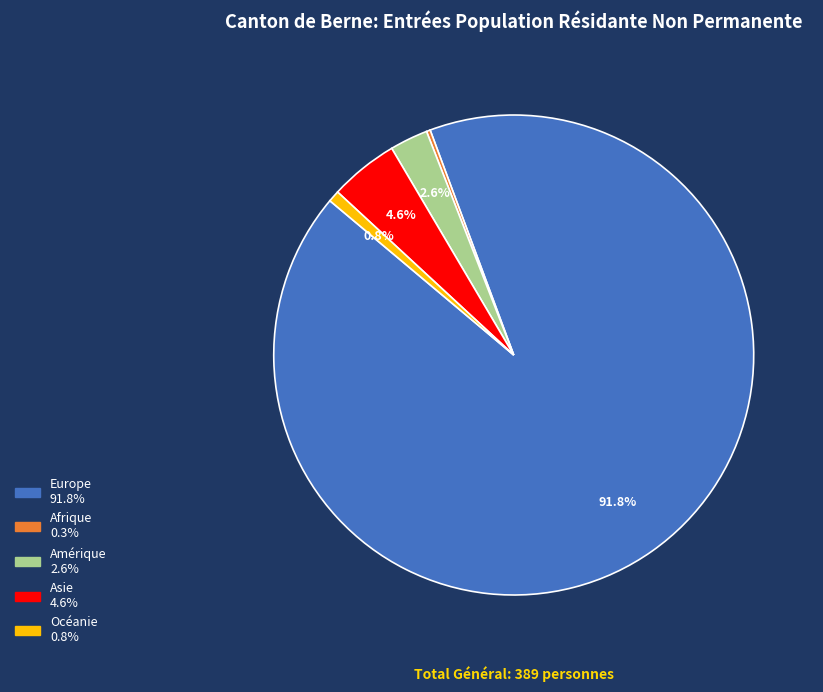

Which has a higher value, Europe or Amérique?

Europe